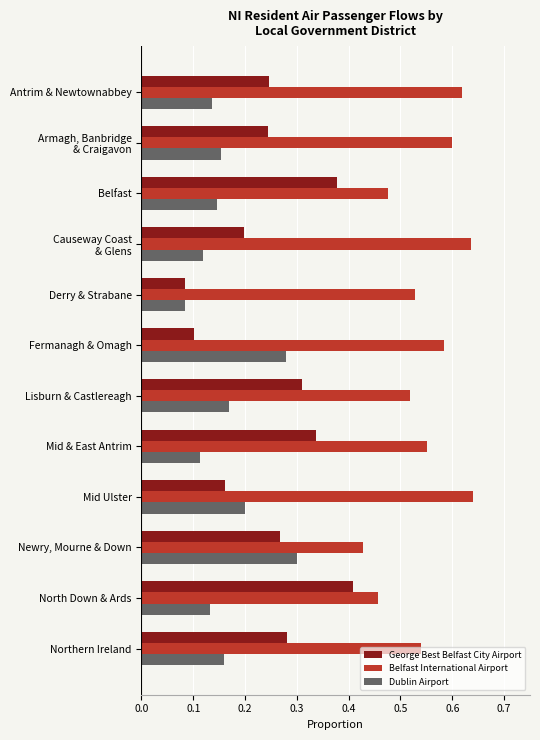

What is the sum of all George Best Belfast City Airport values?

3.0